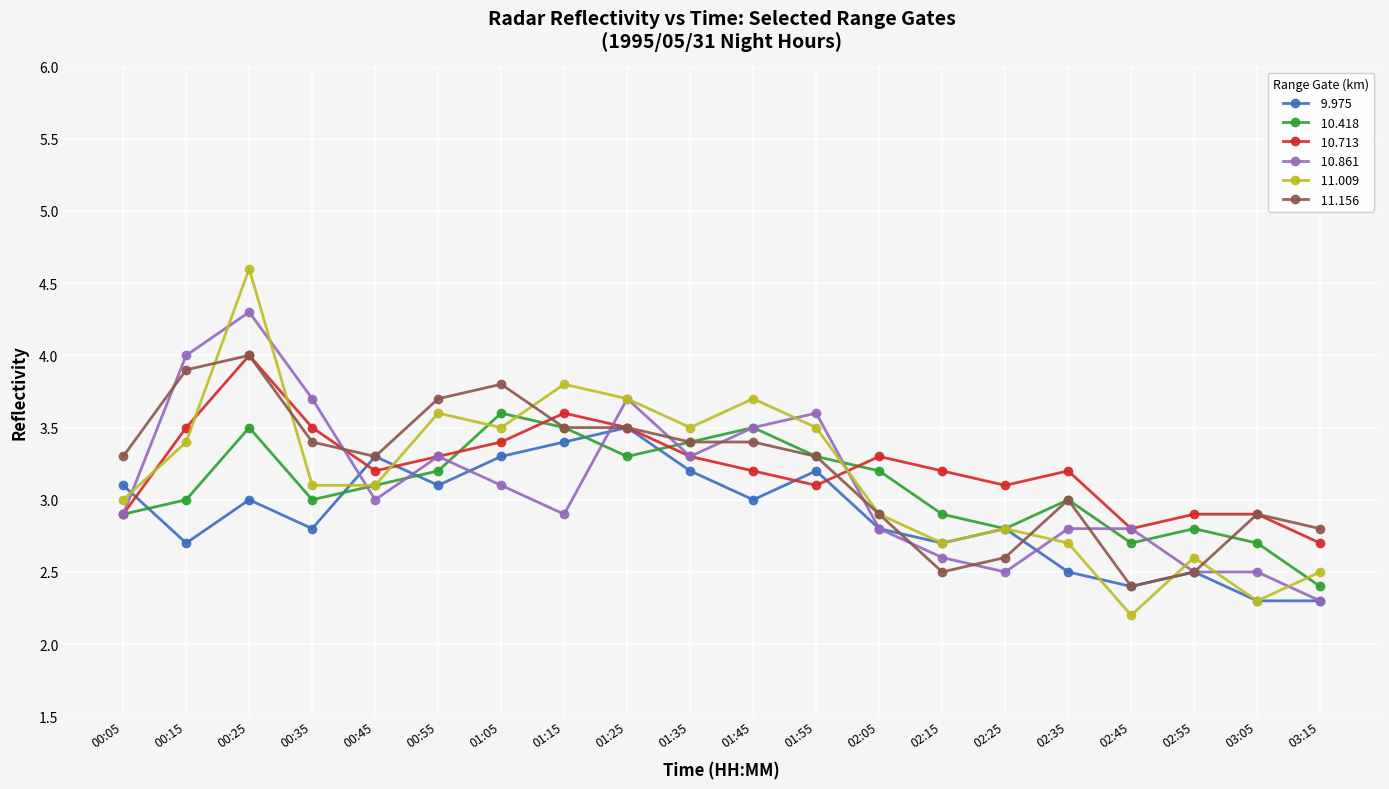

What position from the left is 02:35?

16